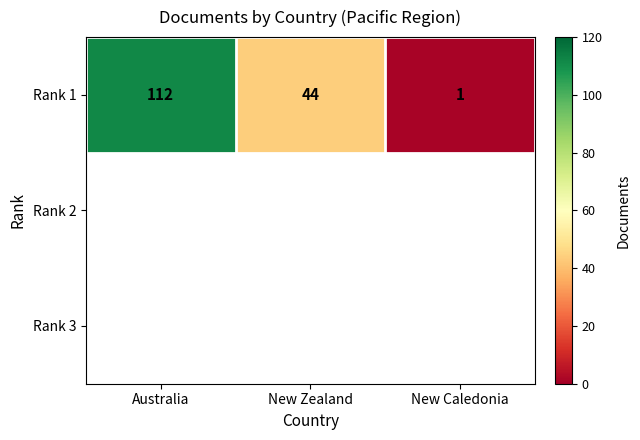

Reading left to right, list all the values displayed in this chart.

Australia=112	New Zealand=44	New Caledonia=1